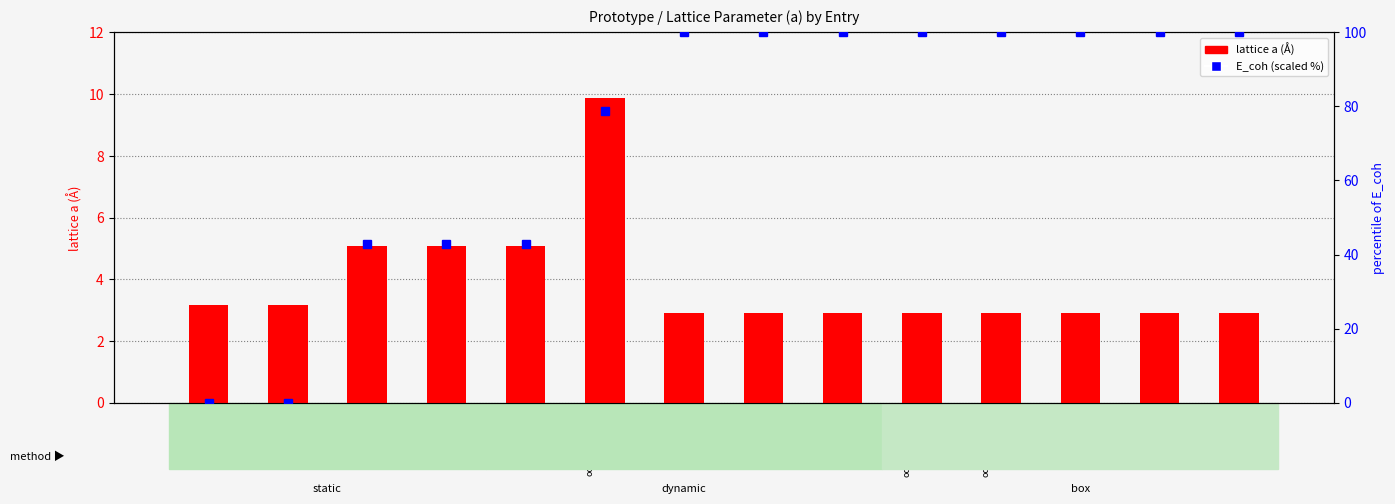

What is the label of the 5th bar from the right?

oqmd-1215256
dynamic